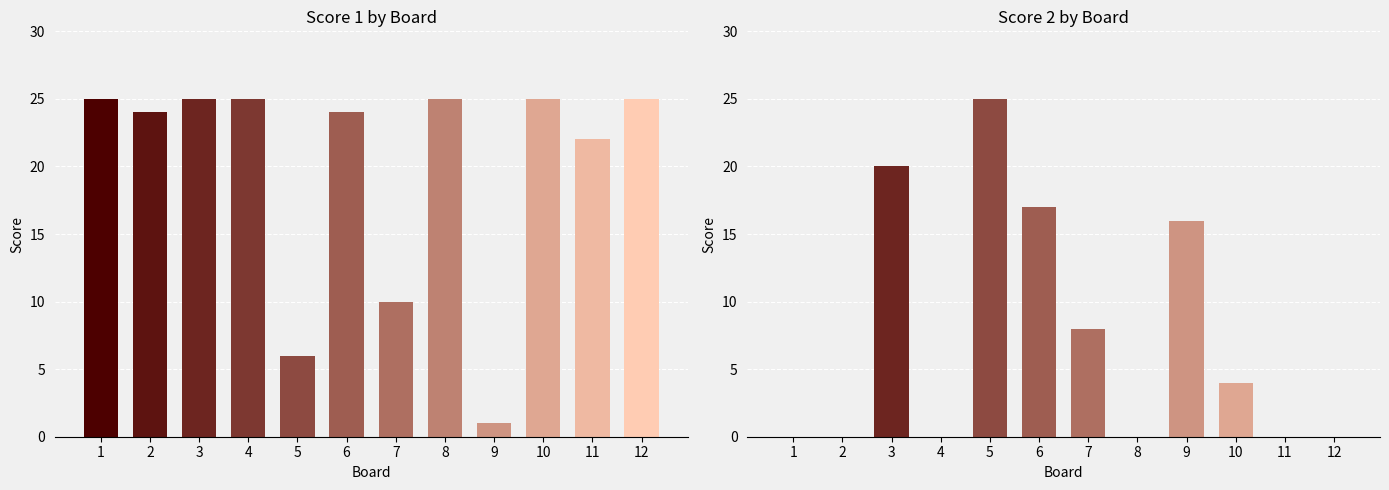

What is the value of the Score 1 bar at the 2nd from the left?

24